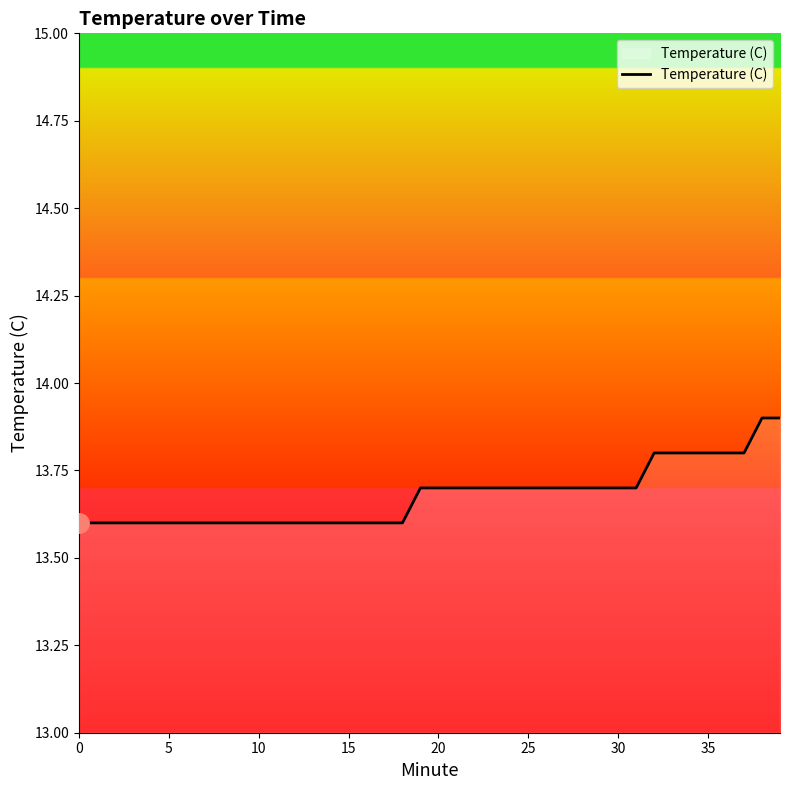

What is the smallest value displayed?

13.6